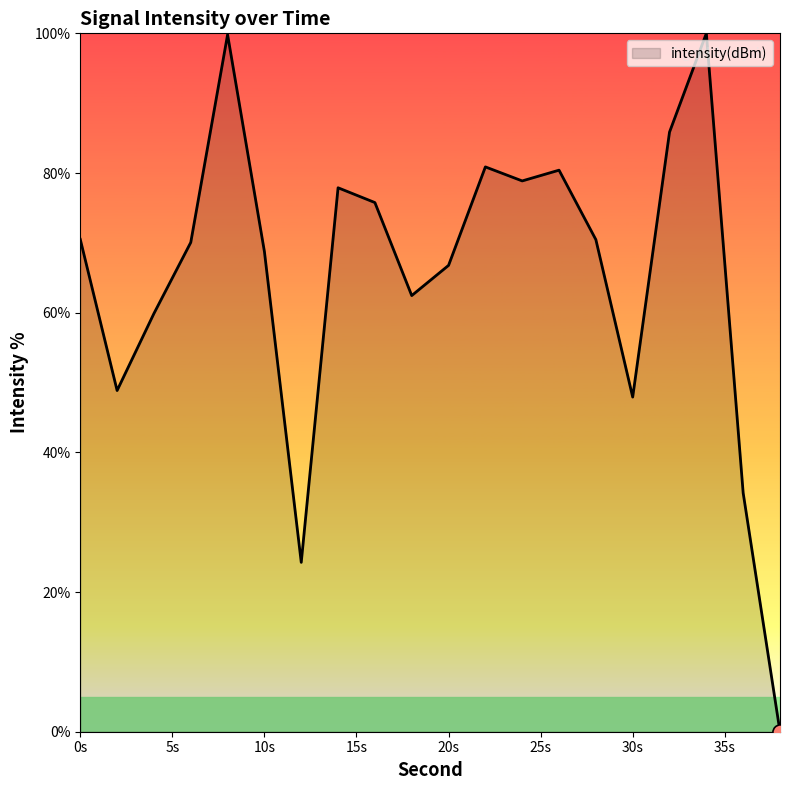

What is the difference between the maximum and minimum values?

100.0